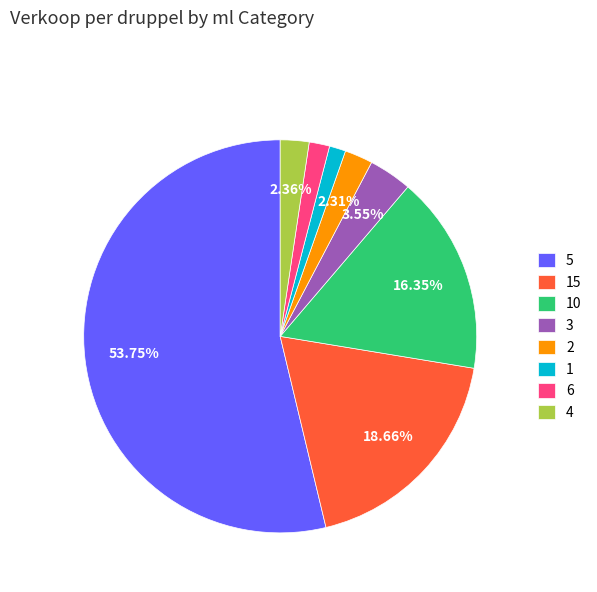

Does any single category account for the majority?

Yes